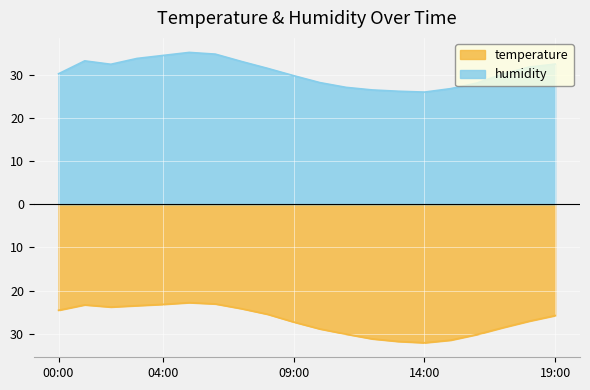

Is it true that temperature equals -10.4 at 05:00?

False